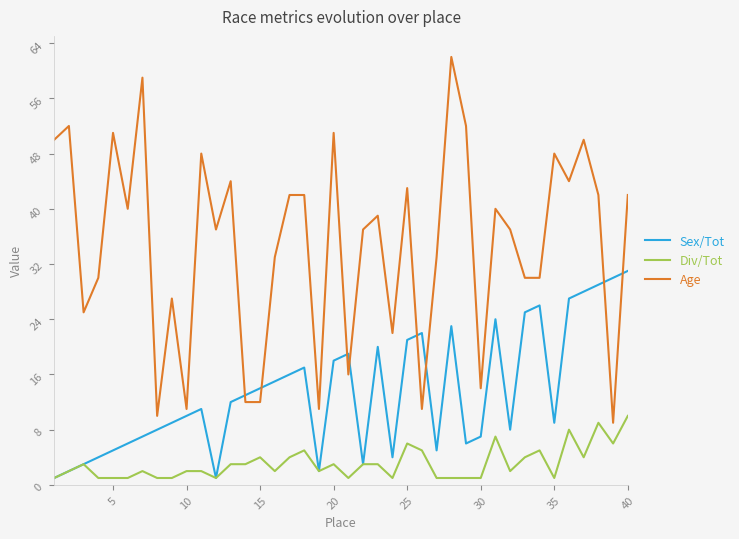

Rank the series by their maximum value, from highest to lowest.

Age, Sex/Tot, Div/Tot